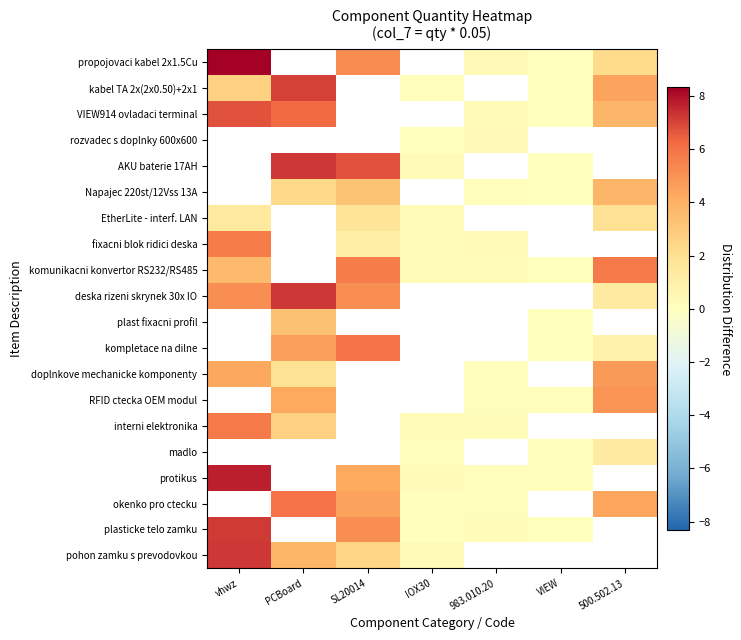

How many categories are shown in the chart?

7